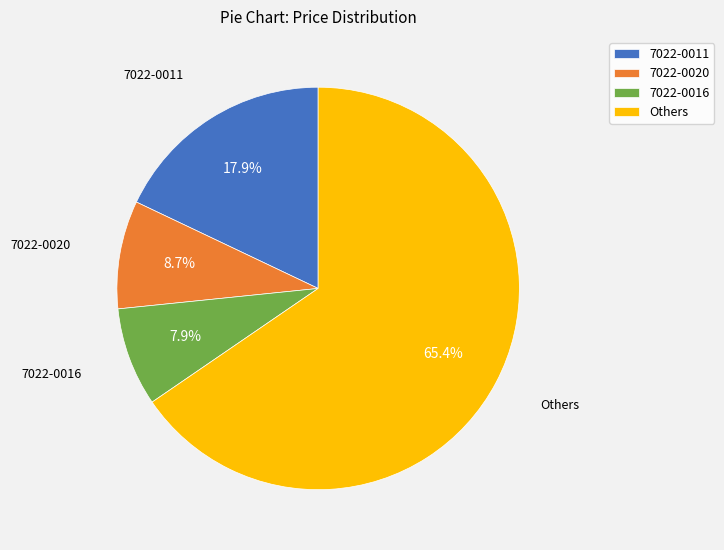

Which category has the biggest portion of the pie?

Others